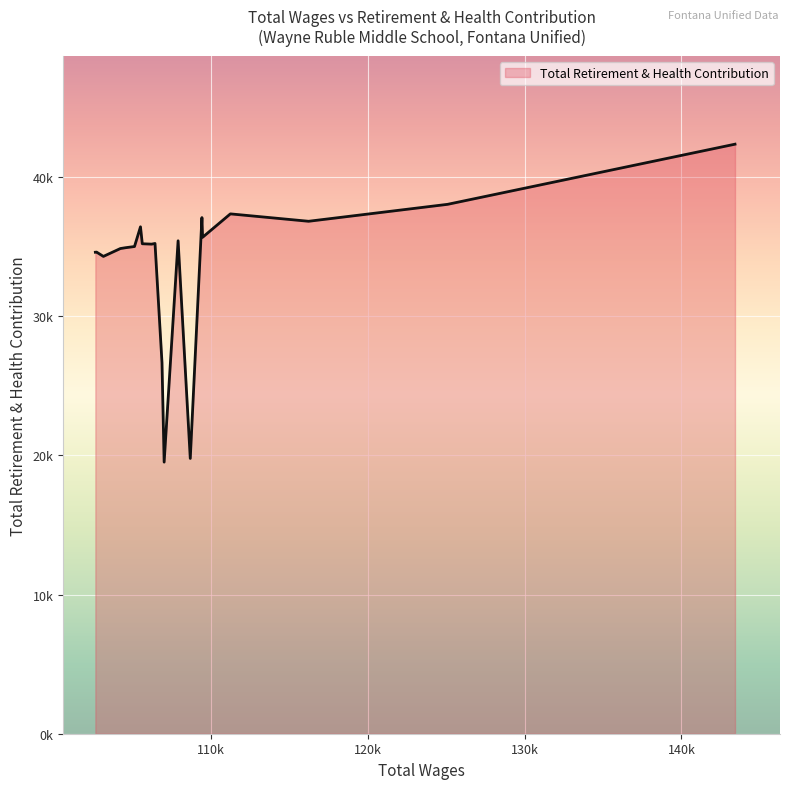

What is the greatest value displayed?

42364